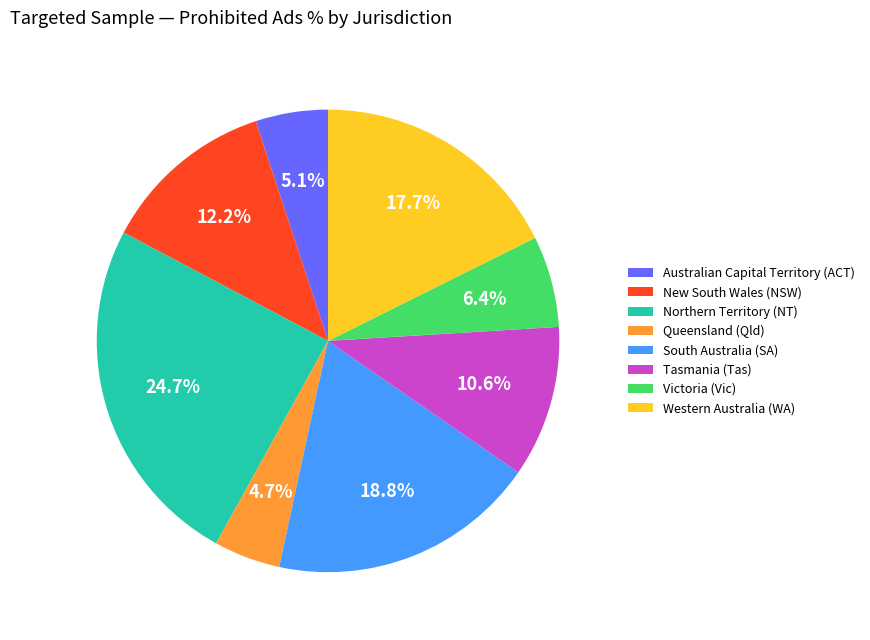

To the nearest percent, what is the difference between the largest and smallest slice percentages?

20%